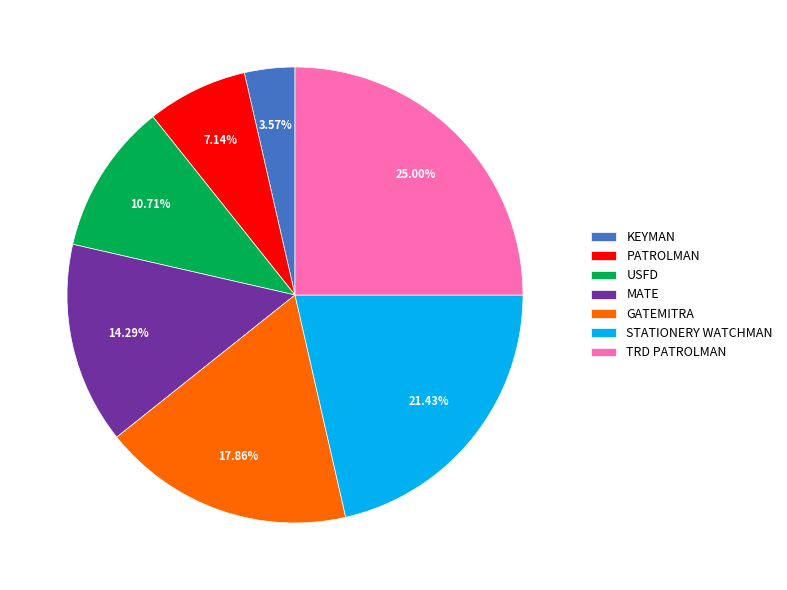

Between TRD PATROLMAN and STATIONERY WATCHMAN, which is larger?

TRD PATROLMAN